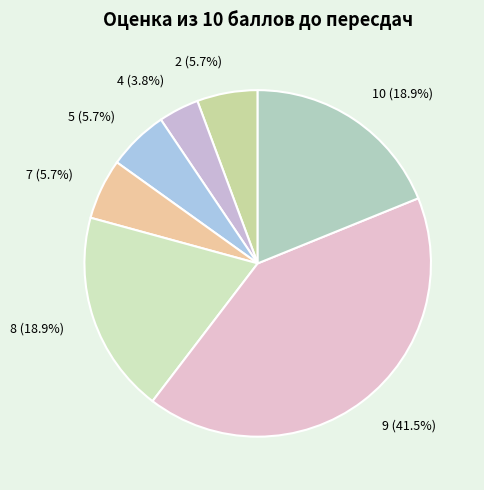

Does 5 account for over 50% of the chart?

No